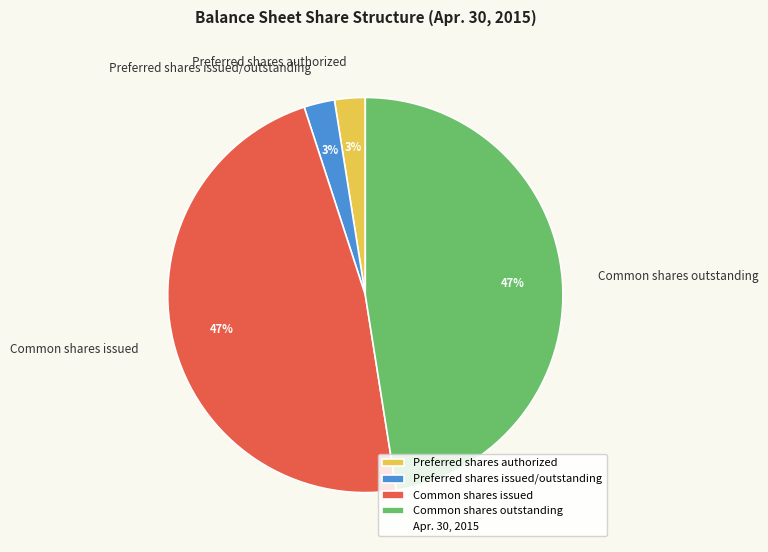

To the nearest percent, what is the combined percentage of Preferred shares issued/outstanding and Common shares issued?

50%